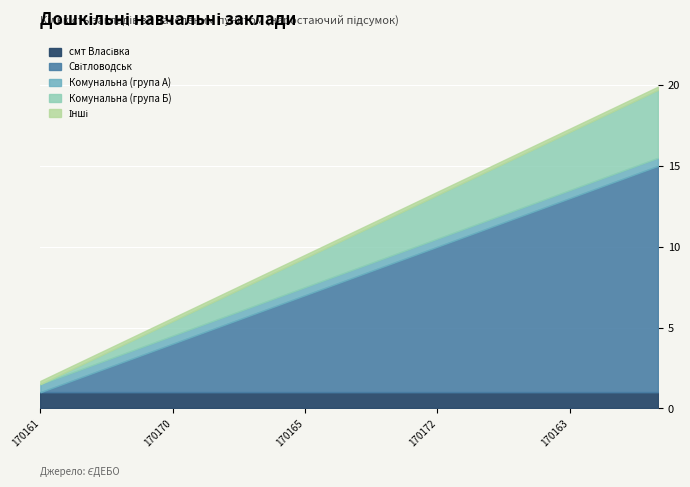

True or false: Код КОАТУУ and Комунальна (місто) cross at least once.

False